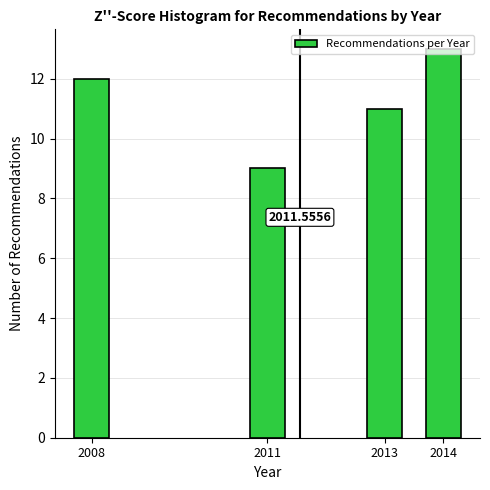

Rank the categories by value from highest to lowest.

2014, 2008, 2013, 2011